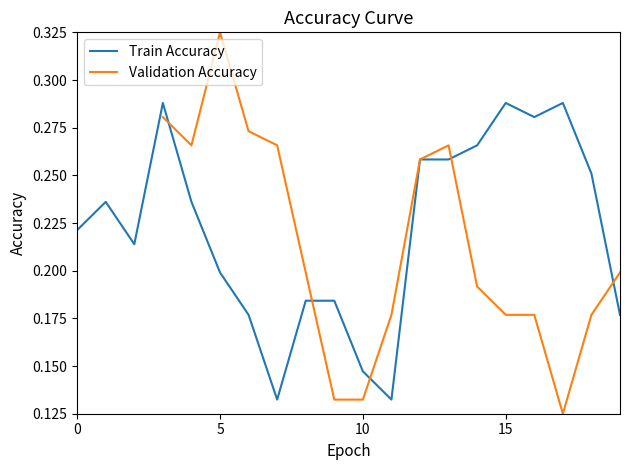

What is the value of the Validation Accuracy point at the 4th from the left?

0.3